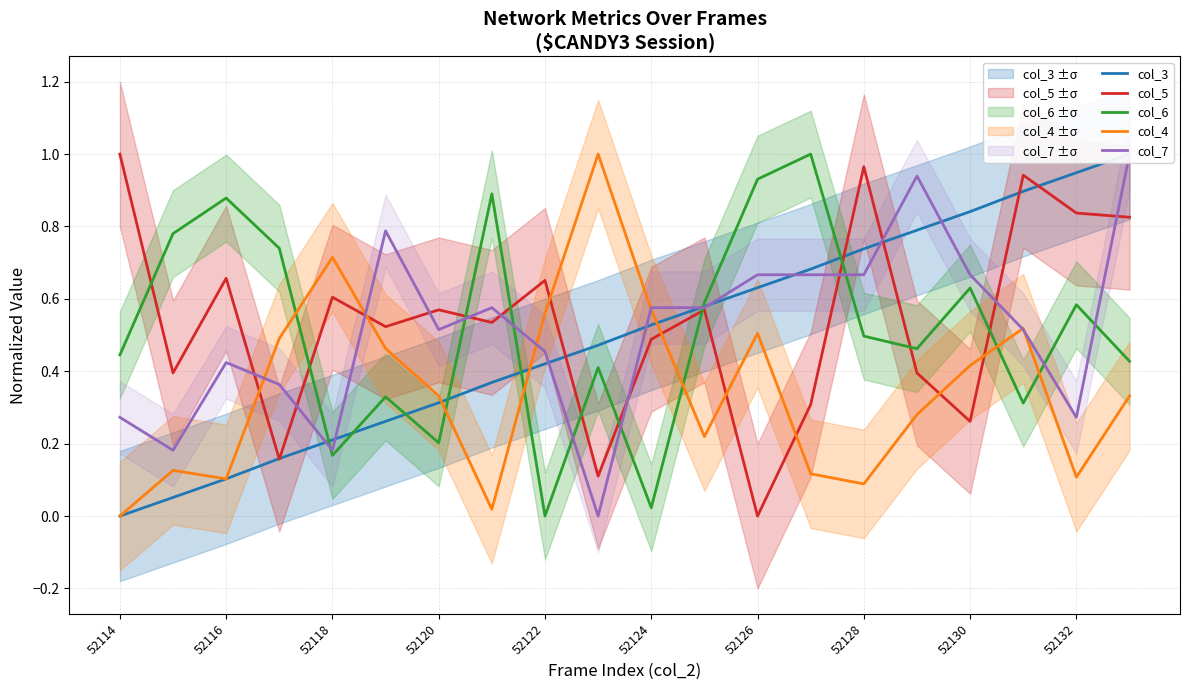

Is it true that col_5 equals 0.6 at 52126?

False